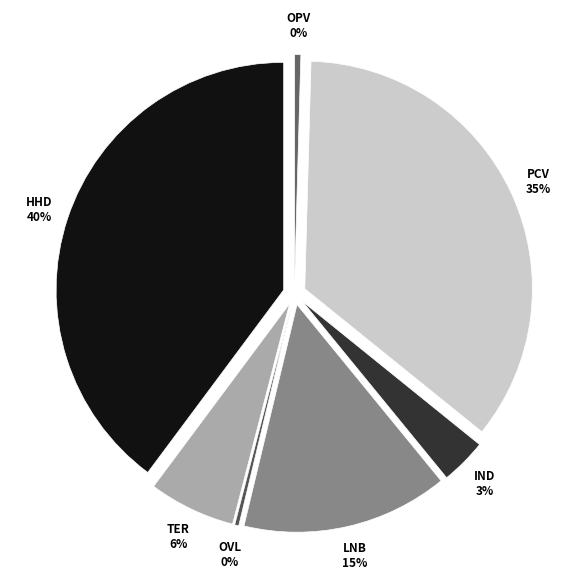

Is there a majority slice in this chart?

No